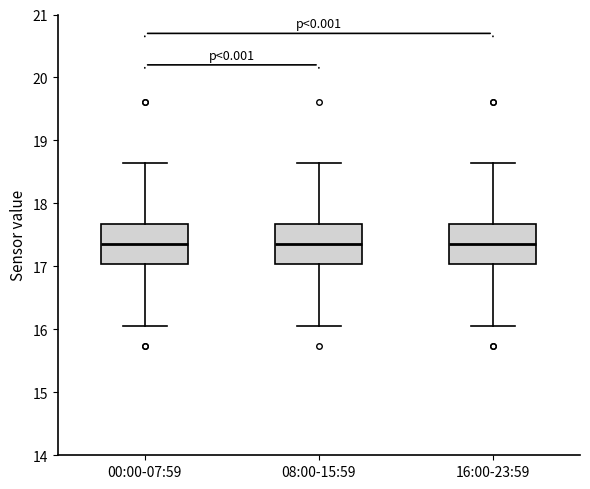

Reading left to right, read every box against the y-axis: the position of its median line, the range the box covers, and the ends of its whiskers. The values are not printed on the chart, so give them approximately, as read against the axis.

00:00-07:59: median 17.4, box 17.0 to 17.7, whiskers 16.1 to 18.6
08:00-15:59: median 17.4, box 17.0 to 17.7, whiskers 16.1 to 18.6
16:00-23:59: median 17.4, box 17.0 to 17.7, whiskers 16.1 to 18.6